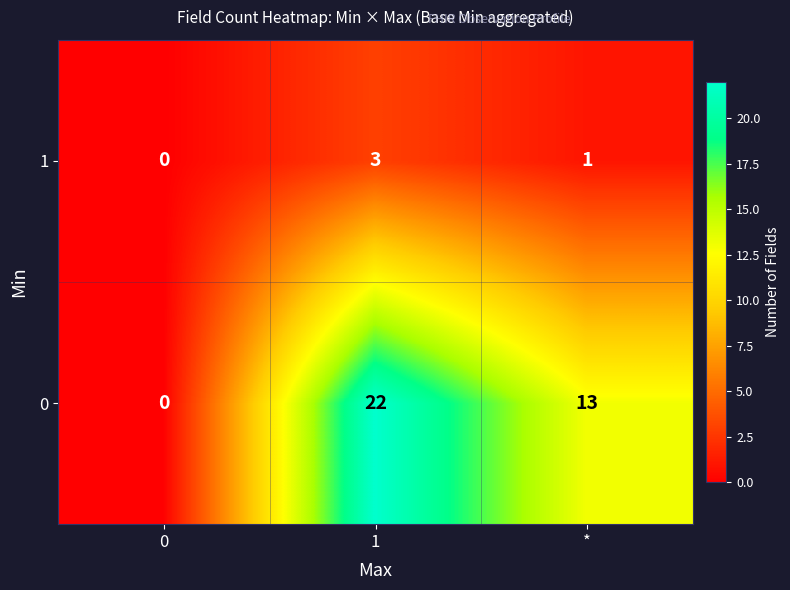

At which category is the sum across all series the highest?

1